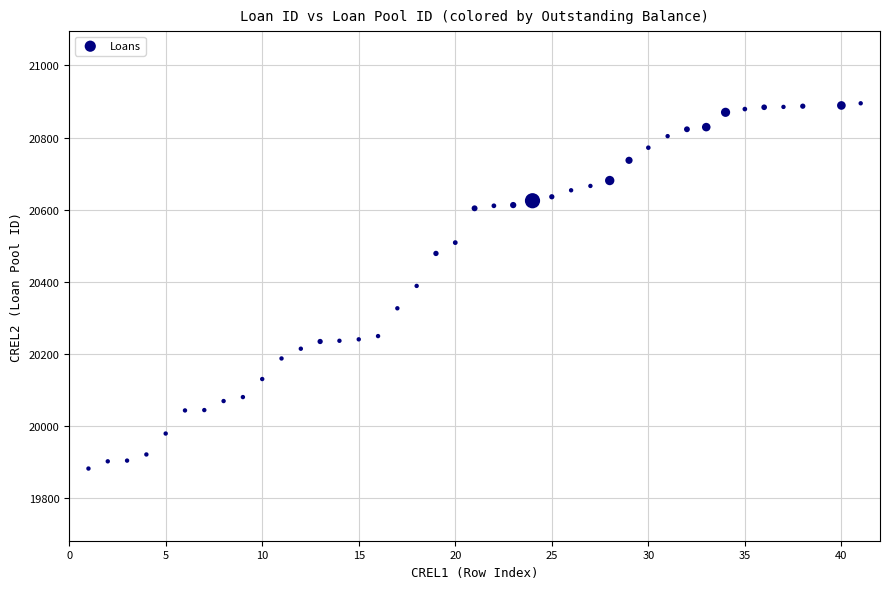

What is the range of X values (max minus min)?

40